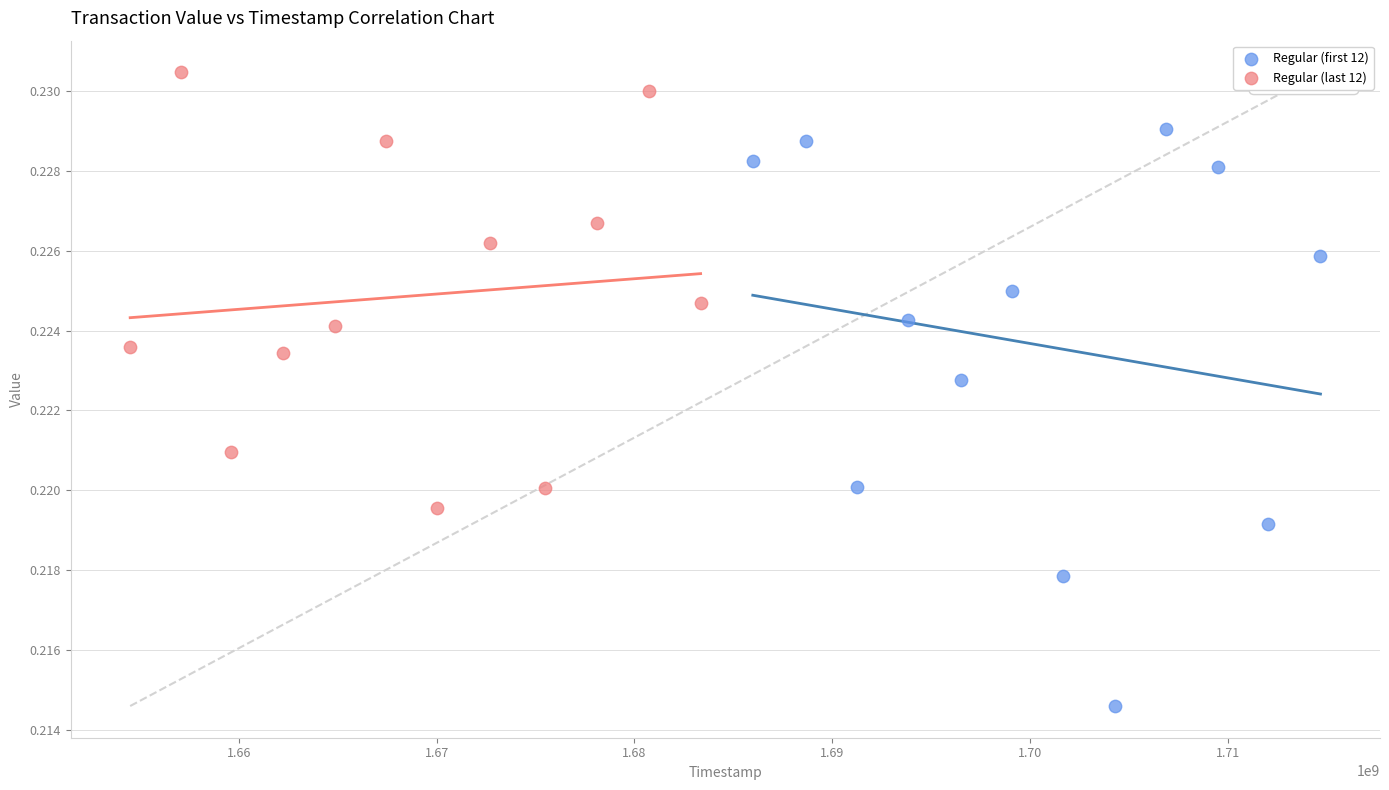

Which series contains the highest Y value?

Regular (last 12)